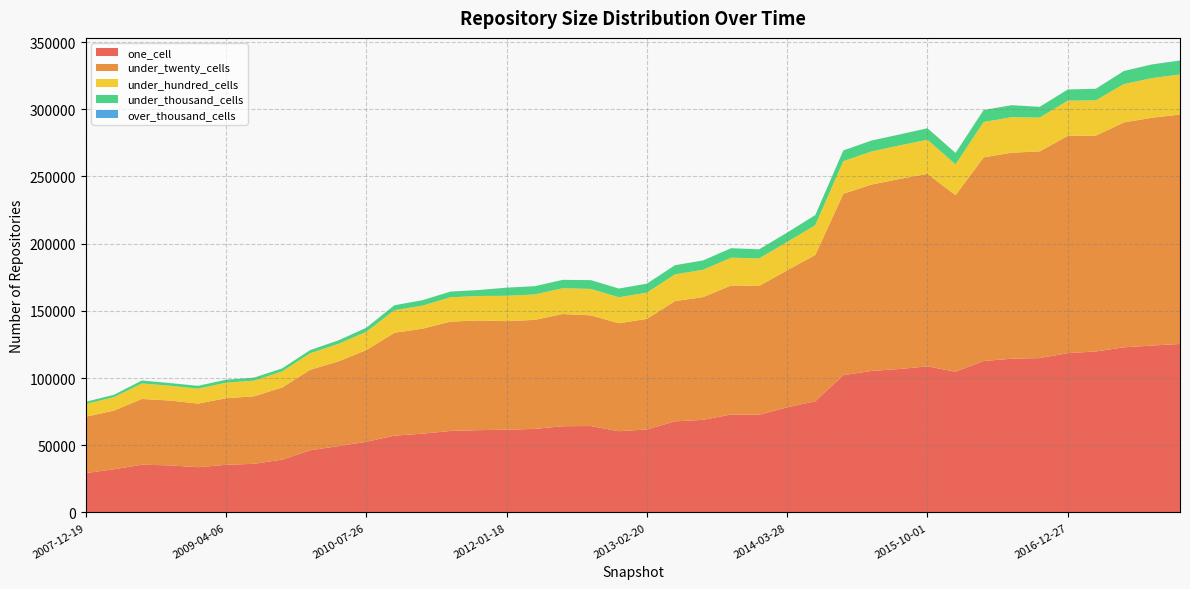

Reading left to right, what are all the values shown in this chart?

one_cell: 2007-12-19=29255	2008-04-01=32088	2008-06-27=35504	2008-10-10=35031	2008-12-17=33665	2009-04-06=35442	2009-06-17=36184	2009-09-25=39315	2009-12-16=46246	2010-04-01=49330	2010-07-26=52568	2010-11-17=57161	2011-02-21=58612	2011-06-10=60628	2011-09-05=61228	2012-01-18=61565	2012-03-26=62159	2012-07-13=64139	2012-10-31=64299	2012-12-11=60444	2013-02-20=61752	2013-05-21=67769	2013-07-09=68887	2013-09-10=72875	2013-12-20=72677	2014-03-28=78259	2014-09-08=82714	2015-01-19=102171	2015-04-09=105250	2015-07-03=106745	2015-10-01=108696	2016-01-04=104715	2016-04-05=112659	2016-07-04=114386	2016-10-07=114859	2016-12-27=118519	2017-04-12=119787	2017-07-24=122861	2017-10-12=124179	2017-12-22=125343
under_twenty_cells: 2007-12-19=41974	2008-04-01=43672	2008-06-27=48942	2008-10-10=48259	2008-12-17=47327	2009-04-06=49548	2009-06-17=50248	2009-09-25=53691	2009-12-16=59920	2010-04-01=63070	2010-07-26=68246	2010-11-17=76525	2011-02-21=78092	2011-06-10=81353	2011-09-05=81660	2012-01-18=80779	2012-03-26=81135	2012-07-13=83515	2012-10-31=82365	2012-12-11=80320	2013-02-20=82264	2013-05-21=89496	2013-07-09=91328	2013-09-10=96004	2013-12-20=95836	2014-03-28=101943	2014-09-08=108863	2015-01-19=134957	2015-04-09=138691	2015-07-03=141397	2015-10-01=143243	2016-01-04=131354	2016-04-05=151531	2016-07-04=153286	2016-10-07=153793	2016-12-27=161705	2017-04-12=160577	2017-07-24=167355	2017-10-12=169521	2017-12-22=170758
under_hundred_cells: 2007-12-19=9499	2008-04-01=9986	2008-06-27=11545	2008-10-10=10979	2008-12-17=11137	2009-04-06=11548	2009-06-17=11656	2009-09-25=11950	2009-12-16=12315	2010-04-01=12989	2010-07-26=13621	2010-11-17=16803	2011-02-21=17173	2011-06-10=18130	2011-09-05=18175	2012-01-18=18859	2012-03-26=18904	2012-07-13=19202	2012-10-31=19647	2012-12-11=19361	2013-02-20=19535	2013-05-21=19895	2013-07-09=20324	2013-09-10=20683	2013-12-20=20515	2014-03-28=21095	2014-09-08=22176	2015-01-19=24257	2015-04-09=24656	2015-07-03=24918	2015-10-01=25414	2016-01-04=22897	2016-04-05=26338	2016-07-04=26441	2016-10-07=25168	2016-12-27=26177	2017-04-12=26315	2017-07-24=28550	2017-10-12=29491	2017-12-22=29783
under_thousand_cells: 2007-12-19=1628	2008-04-01=1780	2008-06-27=2198	2008-10-10=2007	2008-12-17=2079	2009-04-06=2228	2009-06-17=2227	2009-09-25=2255	2009-12-16=2364	2010-04-01=2620	2010-07-26=3005	2010-11-17=3692	2011-02-21=4029	2011-06-10=4242	2011-09-05=4405	2012-01-18=6053	2012-03-26=6121	2012-07-13=6202	2012-10-31=6532	2012-12-11=6470	2013-02-20=6687	2013-05-21=6806	2013-07-09=6954	2013-09-10=7040	2013-12-20=6755	2014-03-28=6952	2014-09-08=7475	2015-01-19=7973	2015-04-09=8084	2015-07-03=8157	2015-10-01=8519	2016-01-04=8518	2016-04-05=8884	2016-07-04=8906	2016-10-07=7993	2016-12-27=8308	2017-04-12=8567	2017-07-24=9707	2017-10-12=10158	2017-12-22=10302
over_thousand_cells: 2007-12-19=0	2008-04-01=0	2008-06-27=0	2008-10-10=0	2008-12-17=0	2009-04-06=0	2009-06-17=0	2009-09-25=0	2009-12-16=0	2010-04-01=0	2010-07-26=0	2010-11-17=0	2011-02-21=1	2011-06-10=1	2011-09-05=16	2012-01-18=16	2012-03-26=16	2012-07-13=16	2012-10-31=16	2012-12-11=16	2013-02-20=16	2013-05-21=16	2013-07-09=16	2013-09-10=17	2013-12-20=17	2014-03-28=17	2014-09-08=18	2015-01-19=19	2015-04-09=19	2015-07-03=18	2015-10-01=19	2016-01-04=19	2016-04-05=19	2016-07-04=21	2016-10-07=19	2016-12-27=21	2017-04-12=21	2017-07-24=23	2017-10-12=35	2017-12-22=115